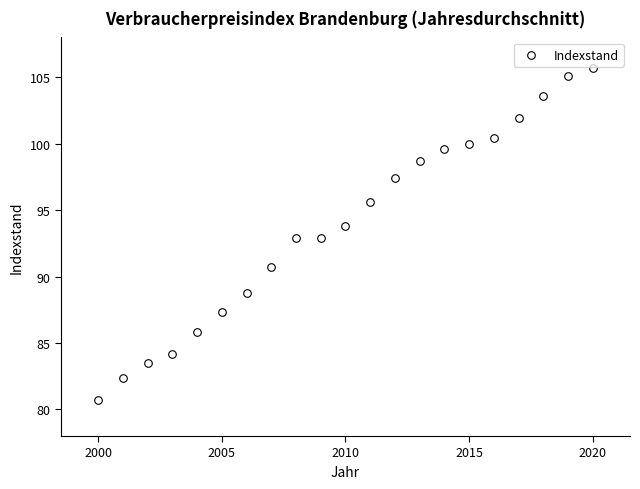

What is the range of Y values (max minus min)?

25.0